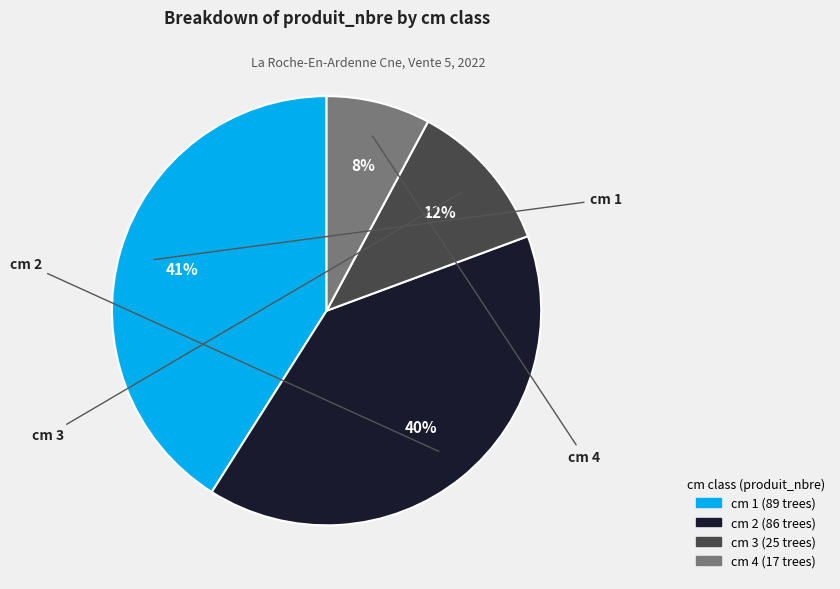

Is there any slice that represents more than half of the pie?

No